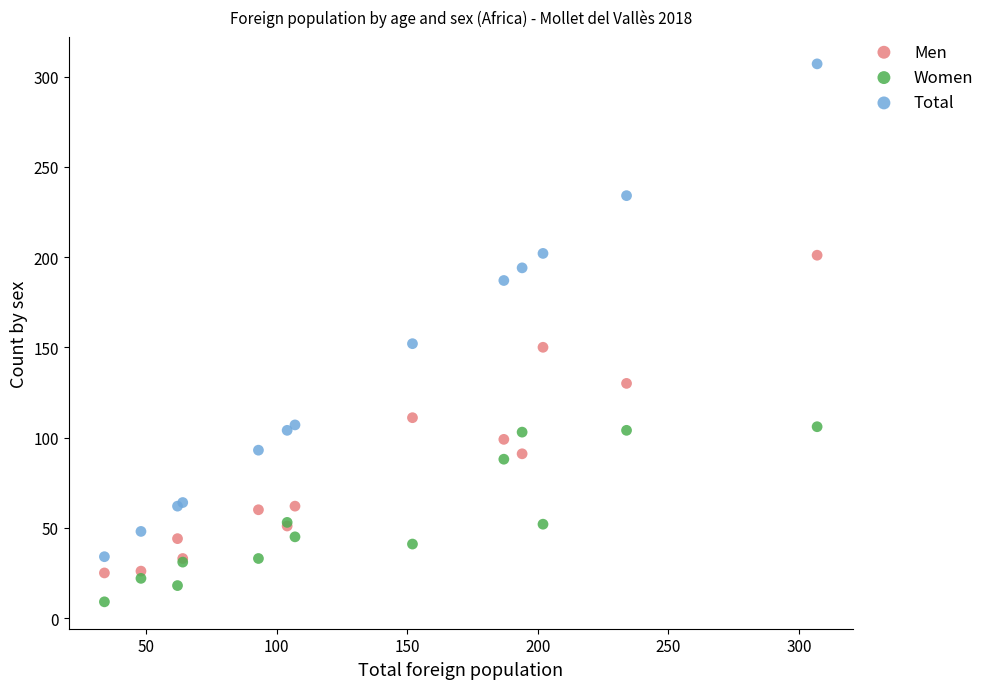

What is the X range (max minus min) for the scatter plot?

273